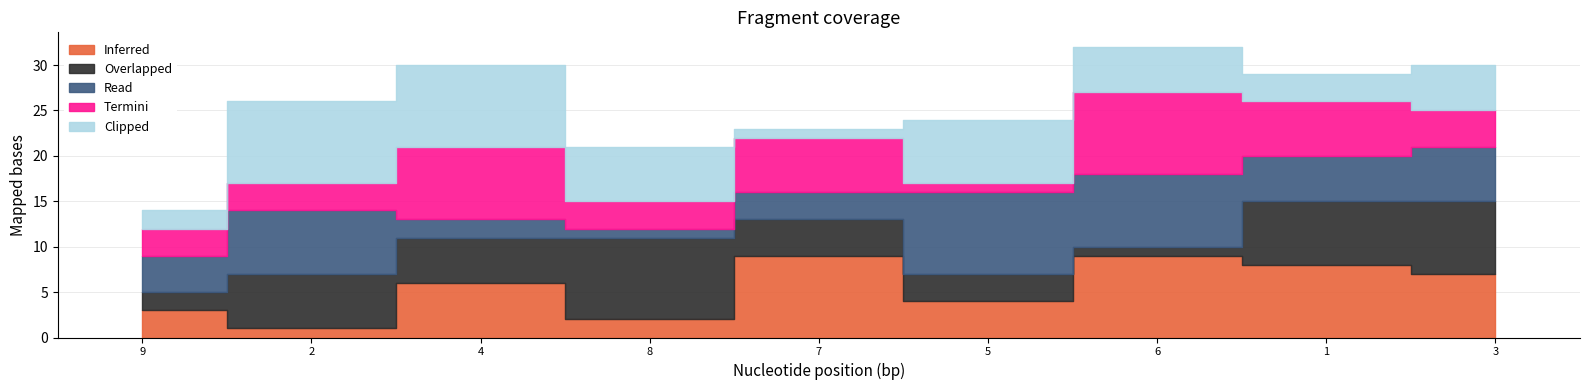

What position from the right is 1?

2